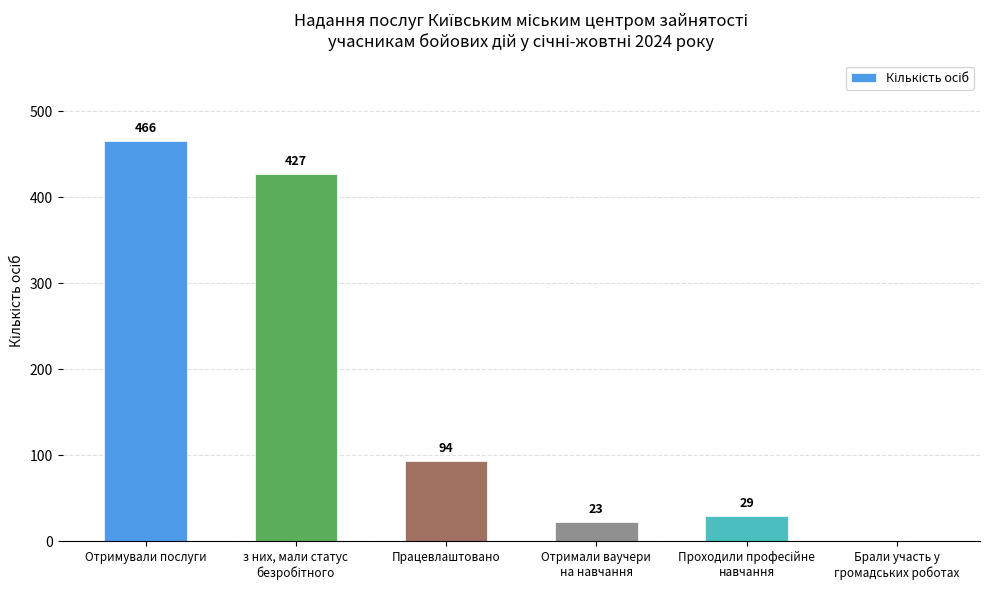

Between Працевлаштовано and Отримували послуги, which is larger?

Отримували послуги